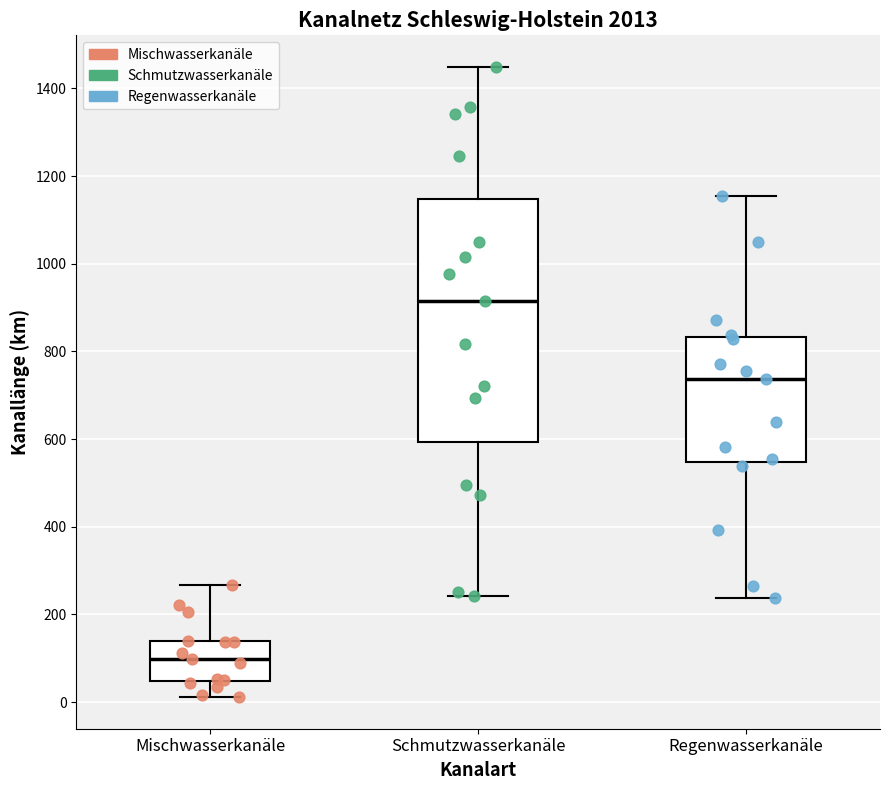

Which box's median line is the lowest?

Mischwasserkanäle